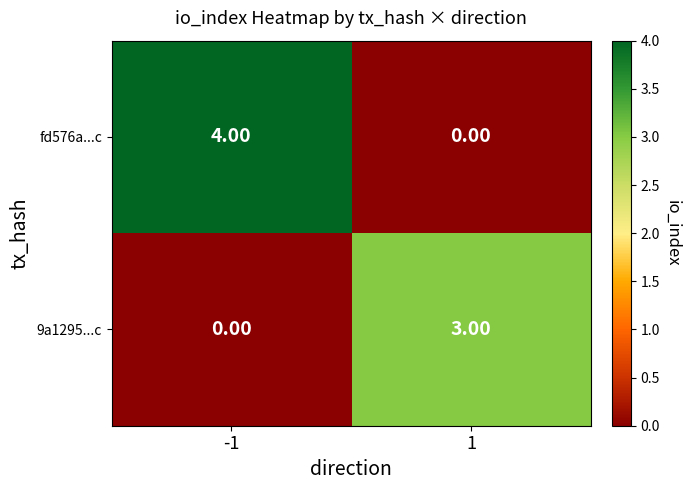

What is the total value across all series at 1?

3